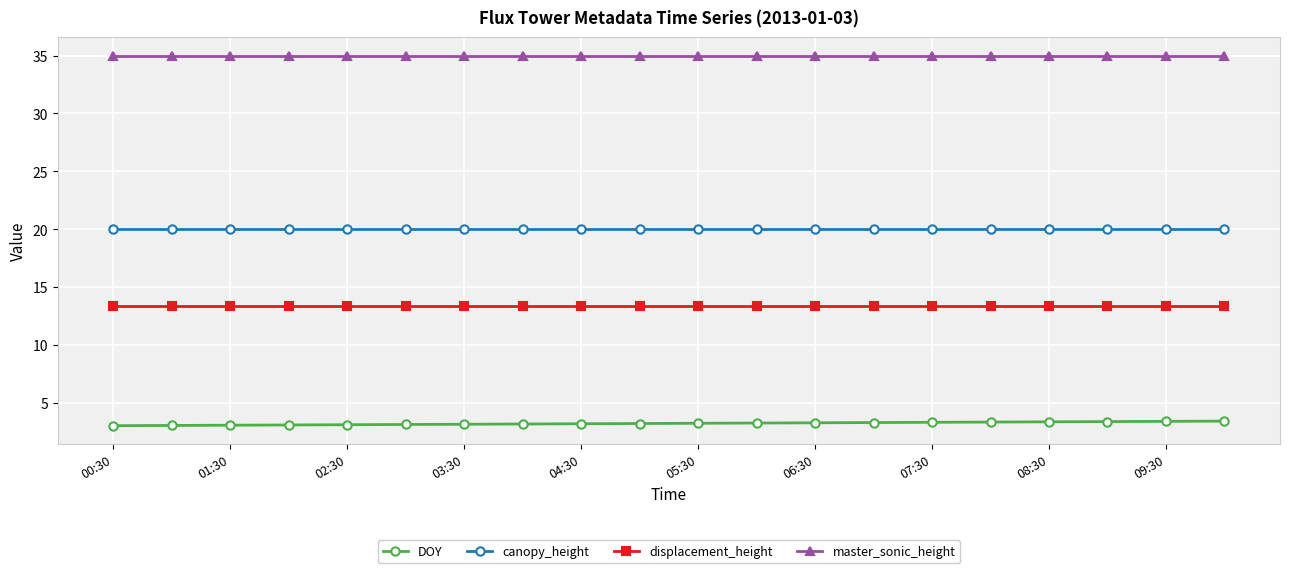

Which series has the largest total across all categories?

master_sonic_height